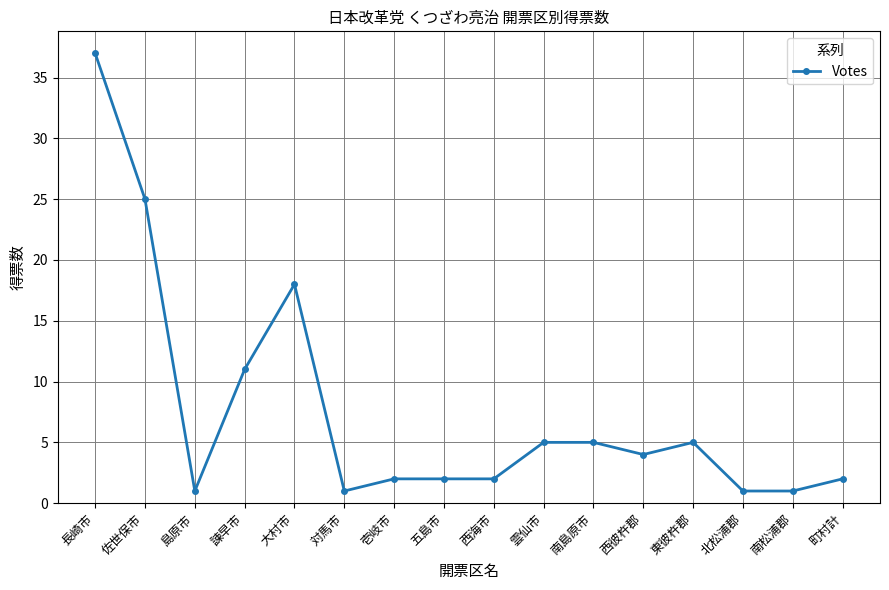

At which category does the data reach its first local peak?

大村市